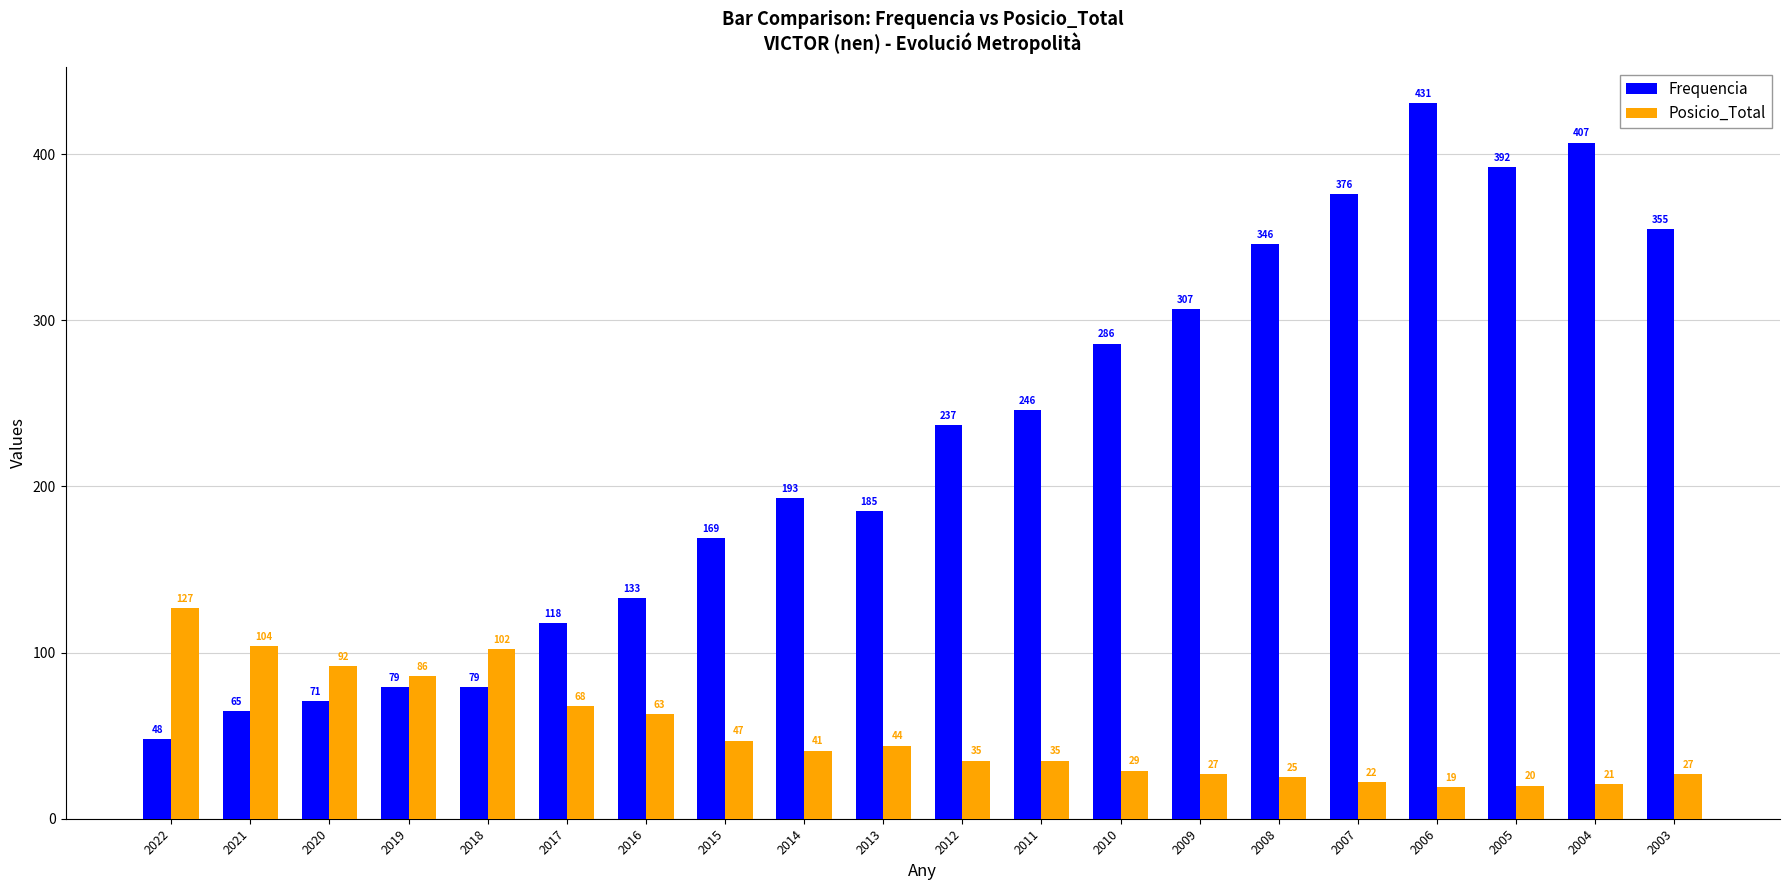

Reading left to right, extract all data points from this chart.

Frequencia: 2022=48	2021=65	2020=71	2019=79	2018=79	2017=118	2016=133	2015=169	2014=193	2013=185	2012=237	2011=246	2010=286	2009=307	2008=346	2007=376	2006=431	2005=392	2004=407	2003=355
Posicio_Total: 2022=127	2021=104	2020=92	2019=86	2018=102	2017=68	2016=63	2015=47	2014=41	2013=44	2012=35	2011=35	2010=29	2009=27	2008=25	2007=22	2006=19	2005=20	2004=21	2003=27